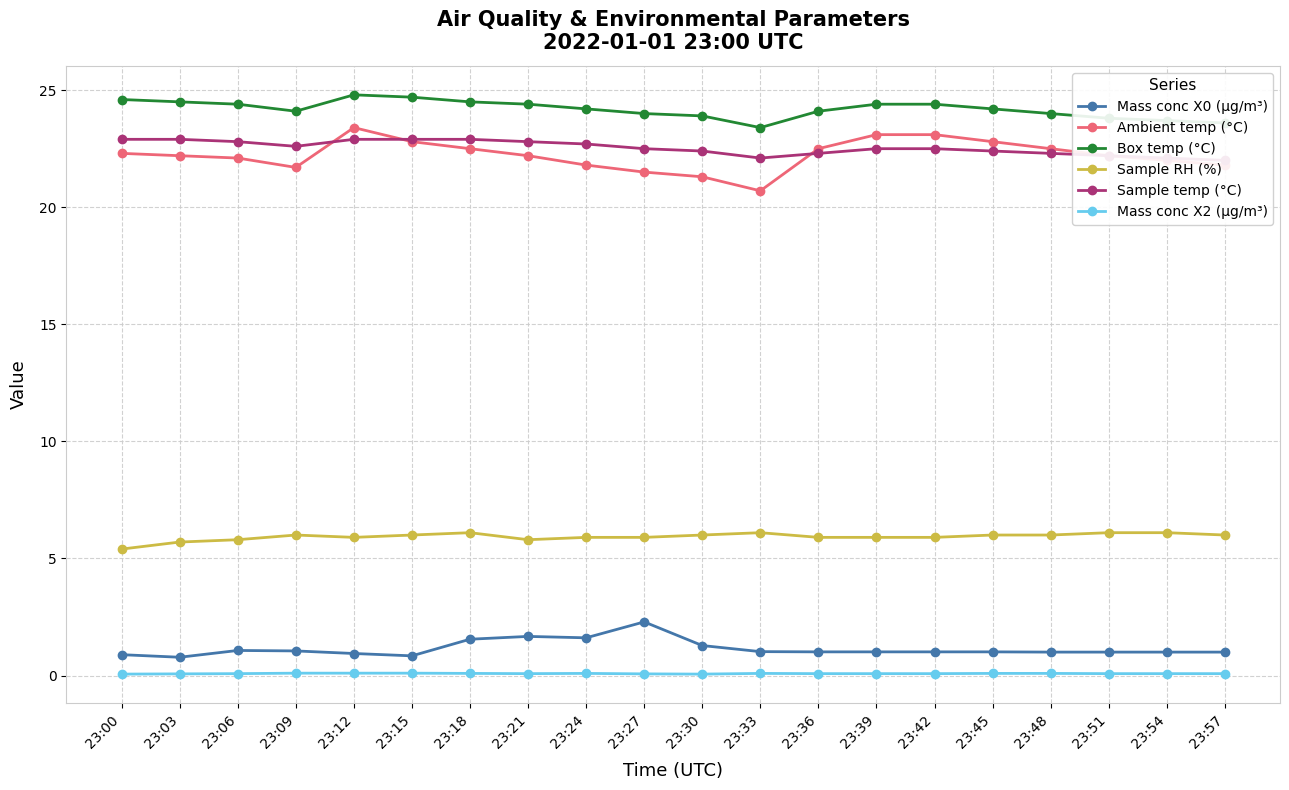

List the series in order of their peak value, highest first.

Box temp (°C), Ambient temp (°C), Sample temp (°C), Sample RH (%), Mass conc X0 (μg/m³), Mass conc X2 (μg/m³)